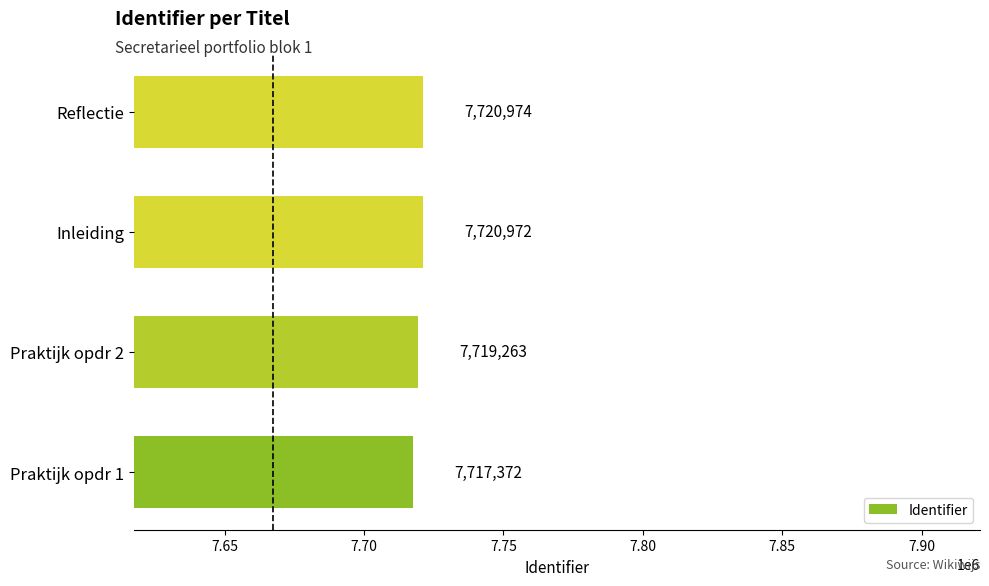

How many categories are shown in the chart?

4